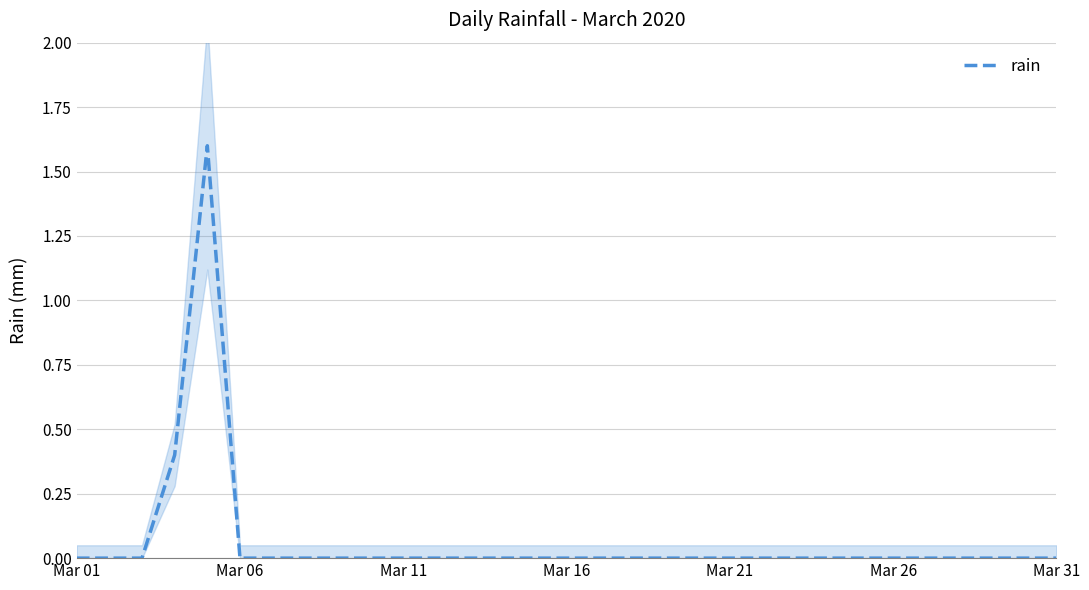

What is the difference between the second highest and minimum values?

0.4